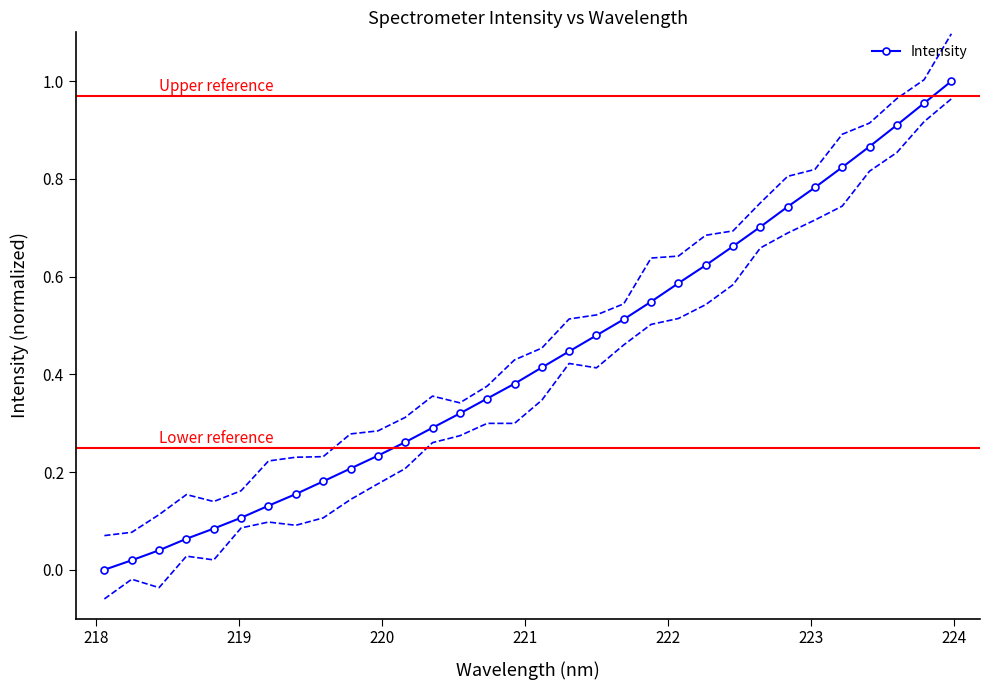

Reading right to left, extract all data points from this chart.

1.0	1.0	0.9	0.9	0.8	0.8	0.7	0.7	0.7	0.6	0.6	0.5	0.5	0.5	0.4	0.4	0.4	0.4	0.3	0.3	0.3	0.2	0.2	0.2	0.2	0.1	0.1	0.1	0.1	0.0	0.0	0.0